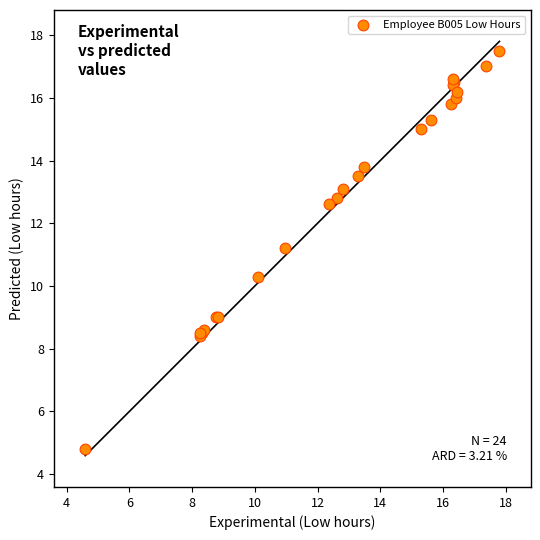

What Y value in the scatter plot is closest to 11?

11.2